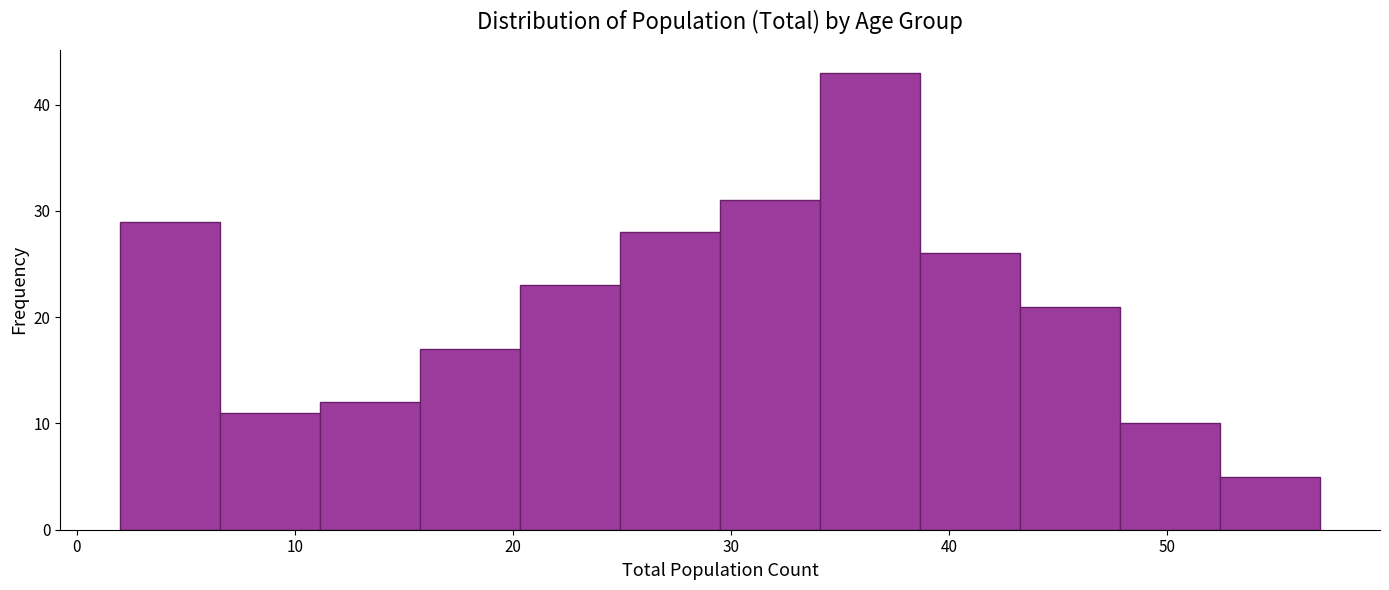

Over which range of the x-axis is the bar tallest?

34 to 39